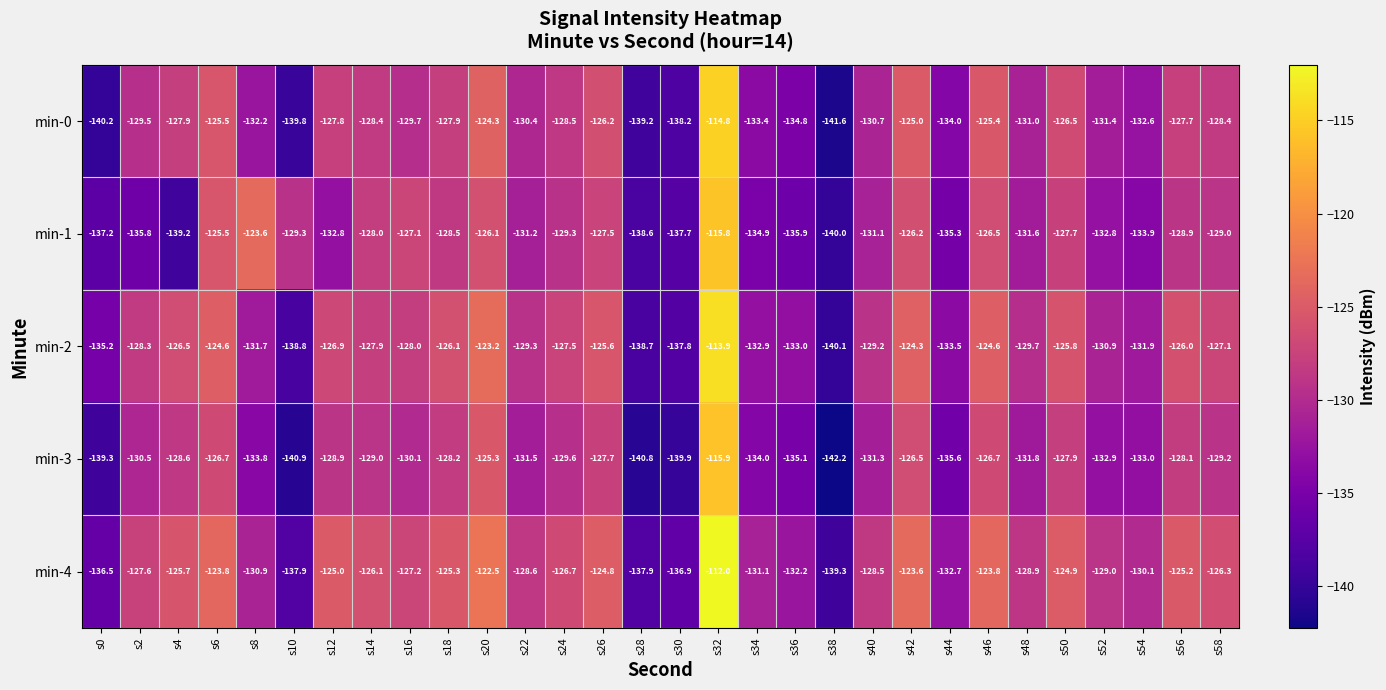

Is it true that min-3 equals -133.0 at s54?

True